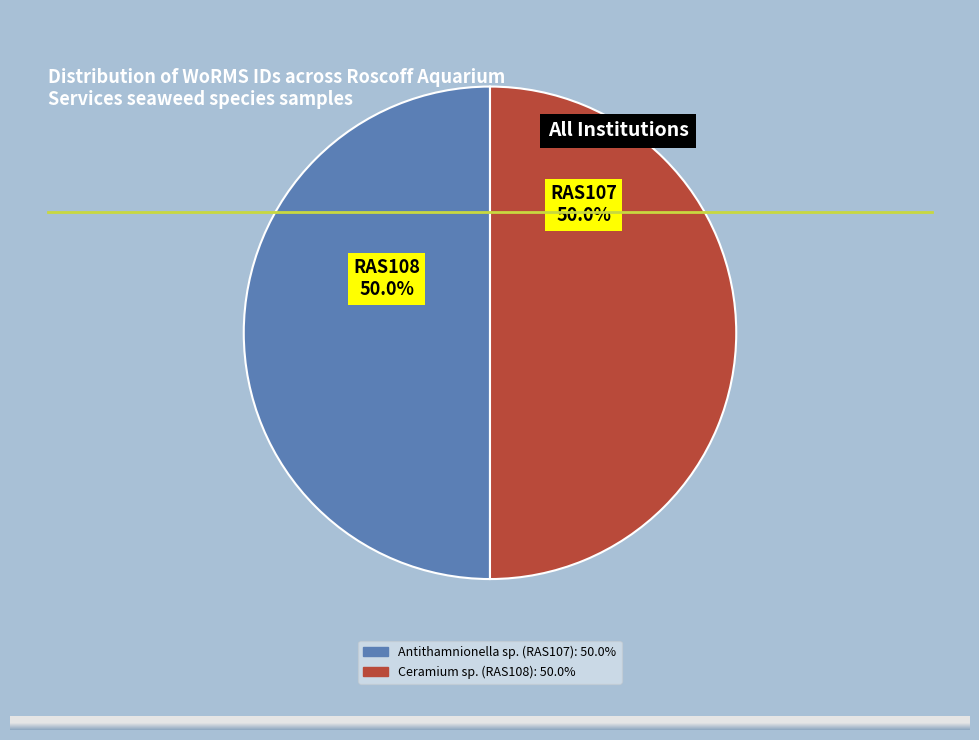

What is the ratio of the value at Antithamnionella sp. (RAS107) to the value at Ceramium sp. (RAS108)?

1.0